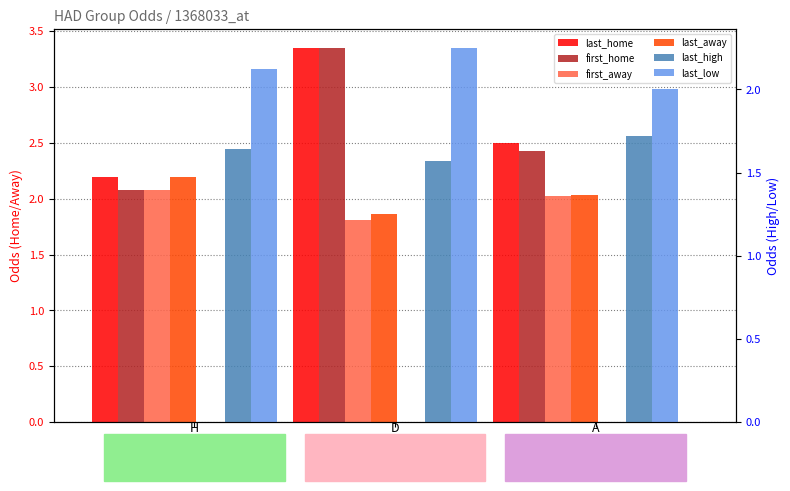

At which category is the sum across all series the highest?

D